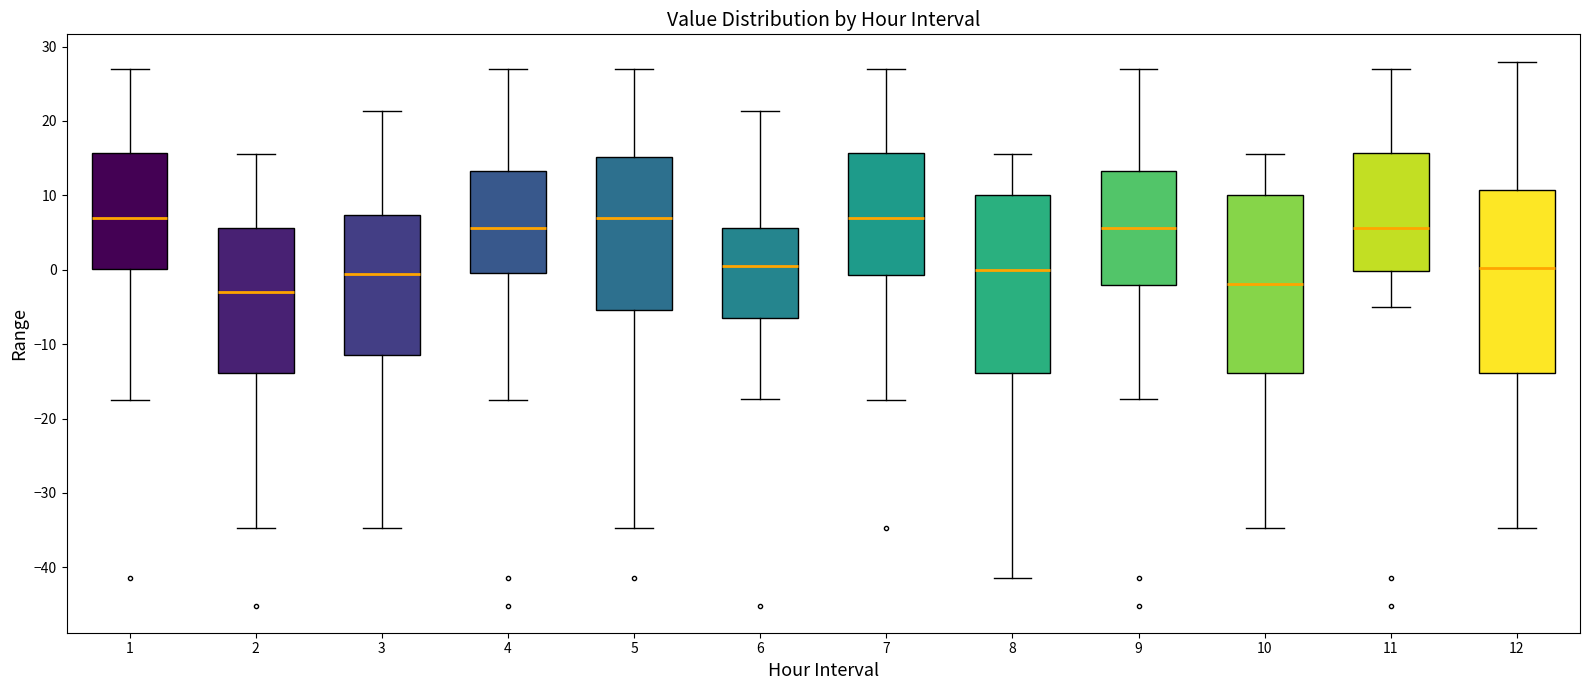

Reading left to right, transcribe this box plot: for each box, give where its median line is, the range the box spans, and where its two whiskers end, as read against the y-axis. The values are not printed on the chart, so give them approximately, as read against the axis.

1: median 7, box 0 to 16, whiskers -18 to 27
2: median -3, box -14 to 6, whiskers -35 to 16
3: median -1, box -12 to 7, whiskers -35 to 21
4: median 6, box 0 to 13, whiskers -18 to 27
5: median 7, box -5 to 15, whiskers -35 to 27
6: median 1, box -6 to 6, whiskers -17 to 21
7: median 7, box -1 to 16, whiskers -18 to 27
8: median 0, box -14 to 10, whiskers -41 to 16
9: median 6, box -2 to 13, whiskers -17 to 27
10: median -2, box -14 to 10, whiskers -35 to 16
11: median 6, box 0 to 16, whiskers -5 to 27
12: median 0, box -14 to 11, whiskers -35 to 28